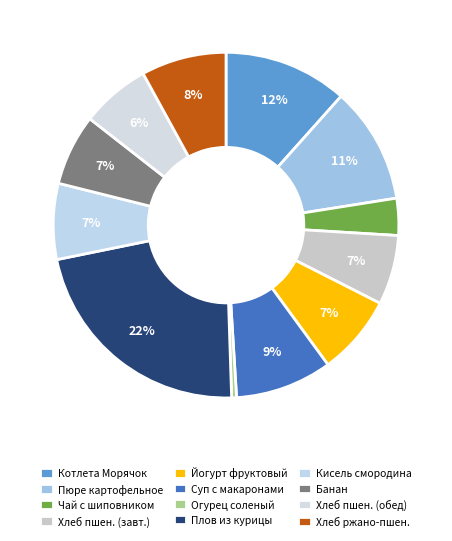

What portion of the pie excludes Огурец соленый?

99.5%